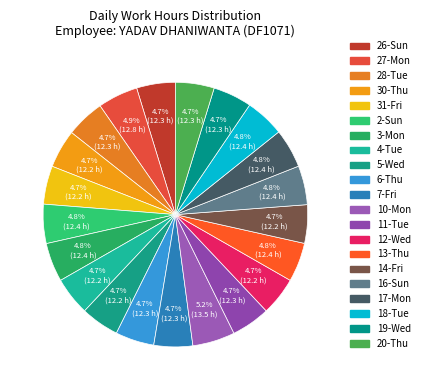

Count the number of slices in the pie.

21